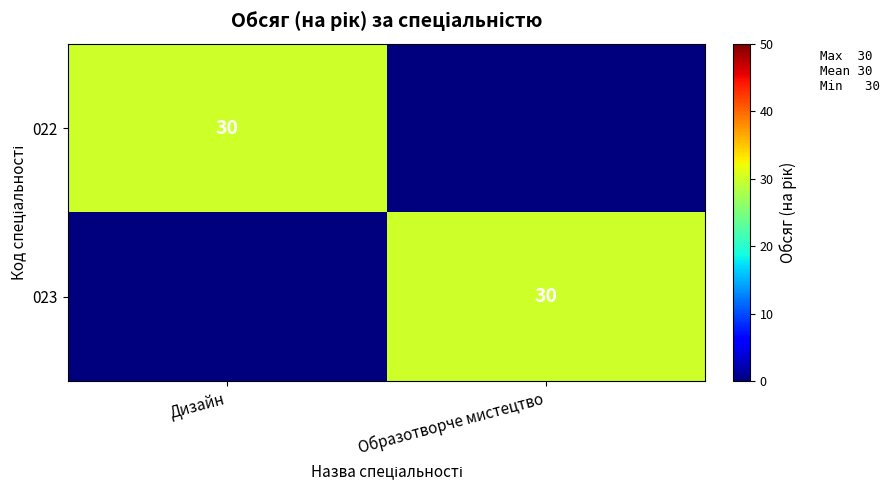

The 022 series shows 30 at Дизайн. True or false?

True